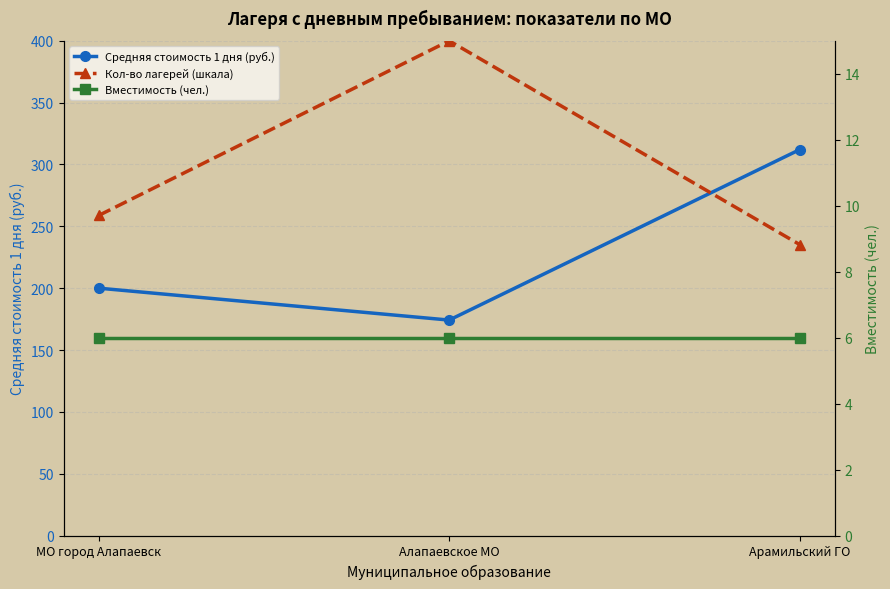

What is the difference between the highest and lowest values at Алапаевское МО?

394.0